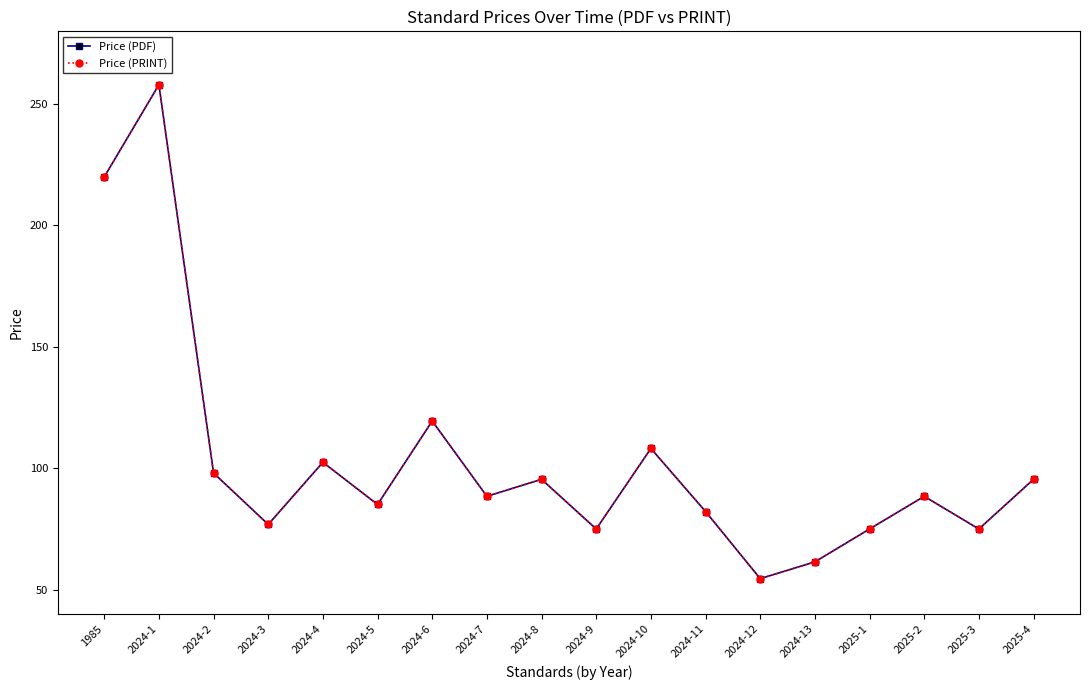

Is this an area chart (filled region under the line)?

No